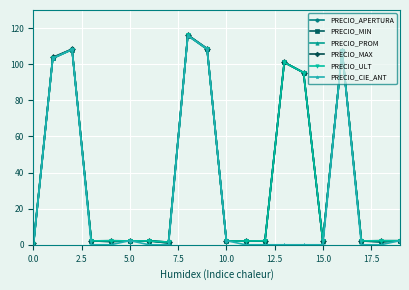

What is the maximum value shown in the chart?

116.2